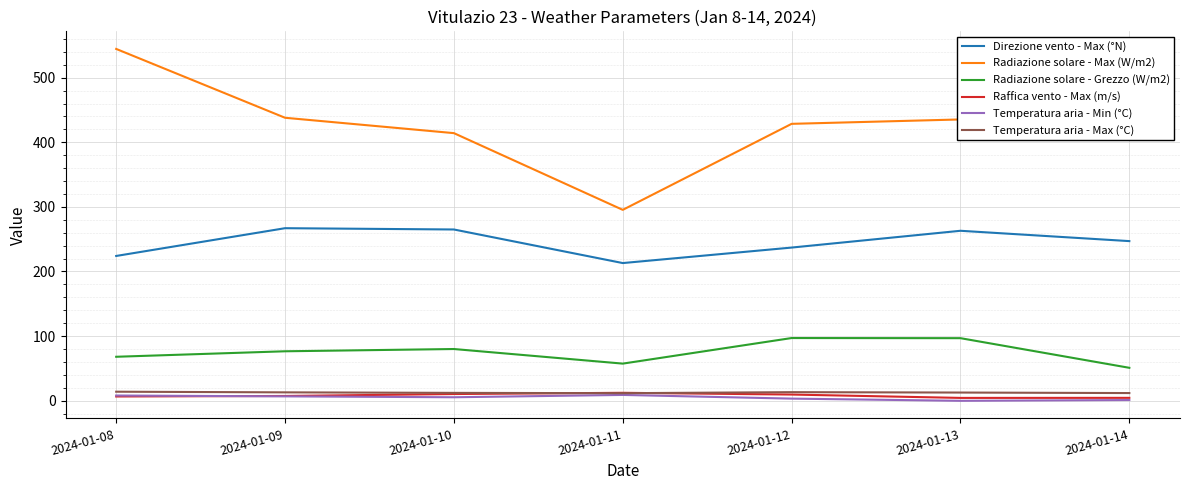

What is the difference between the maximum and minimum values in the Radiazione solare - Max (W/m2) series?

249.2